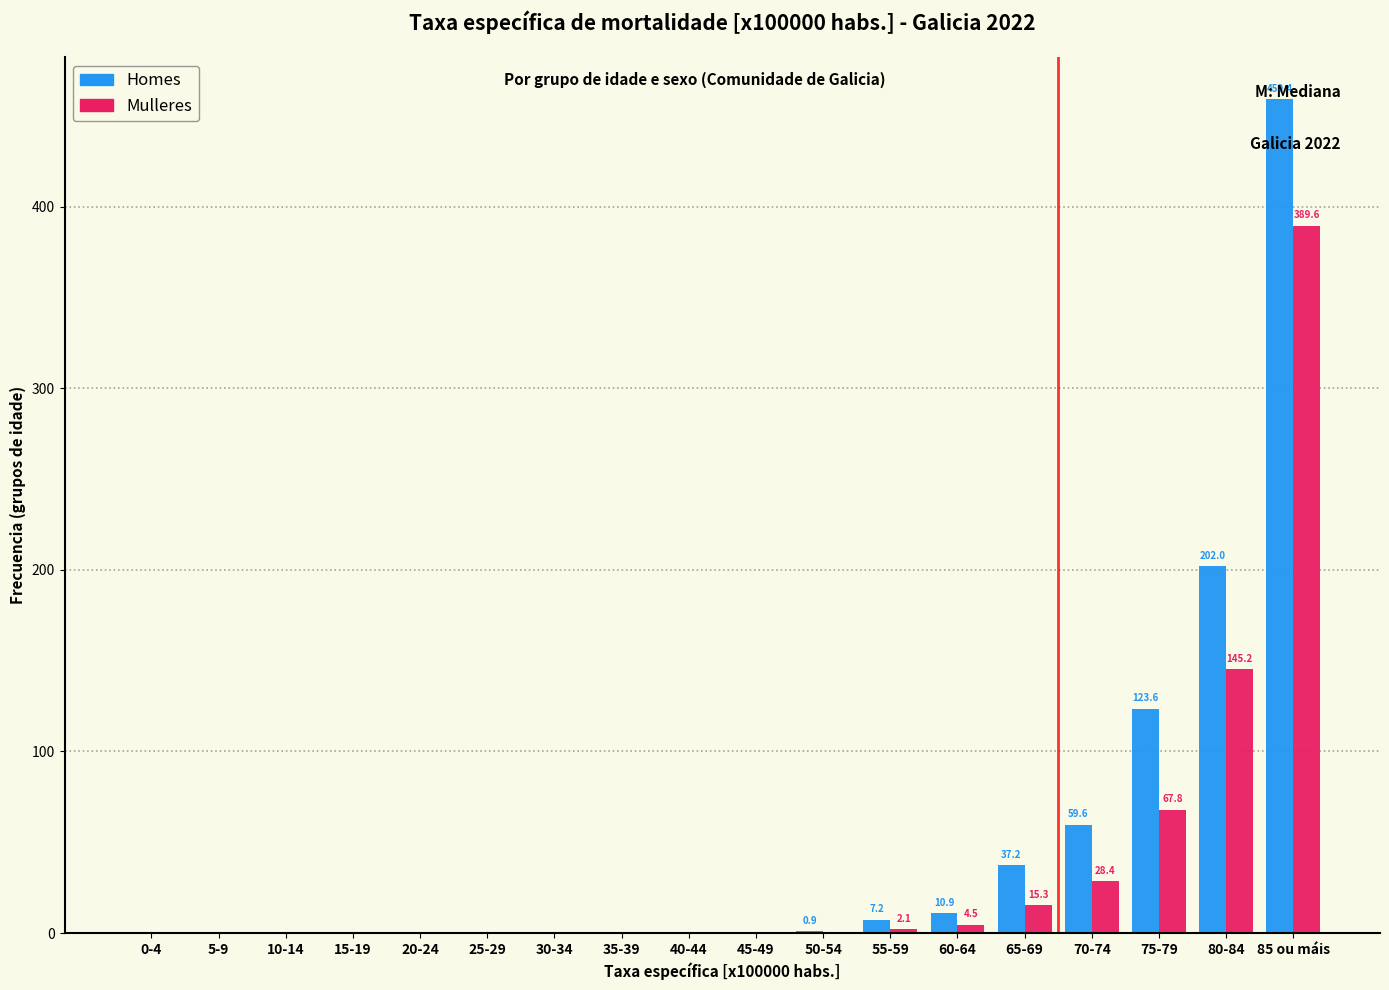

What value does the Mulleres series have at 85 ou máis?

389.6